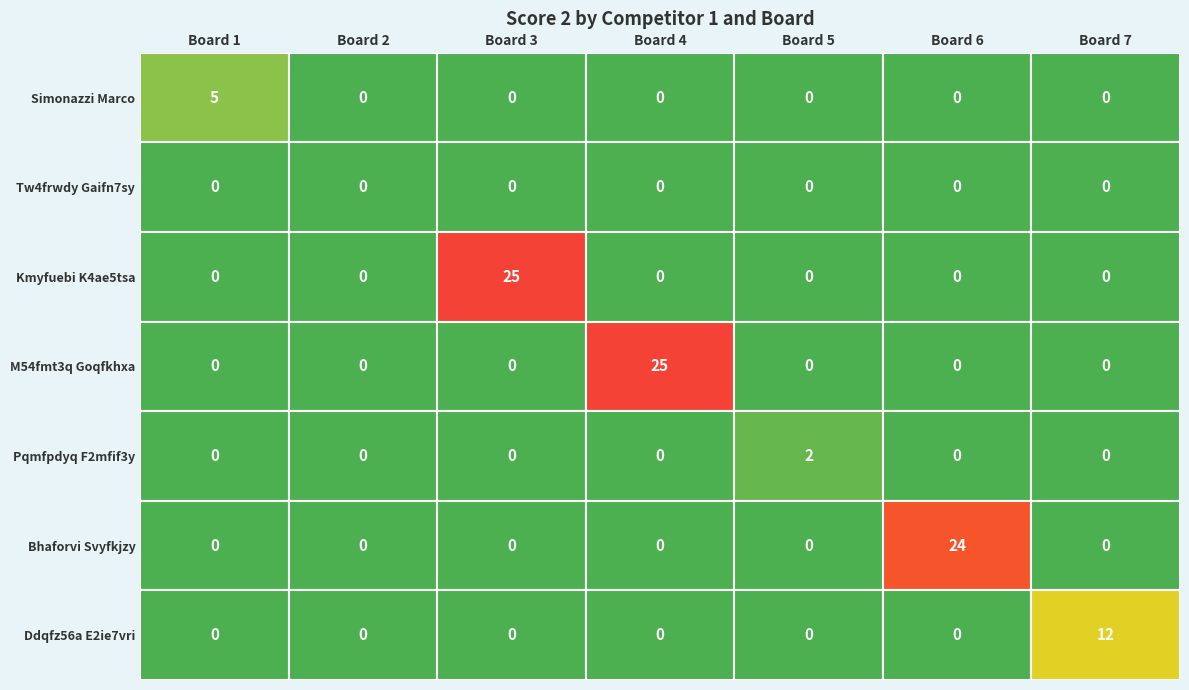

Is it true that M54fmt3q Goqfkhxa equals -9 at Board 2?

False